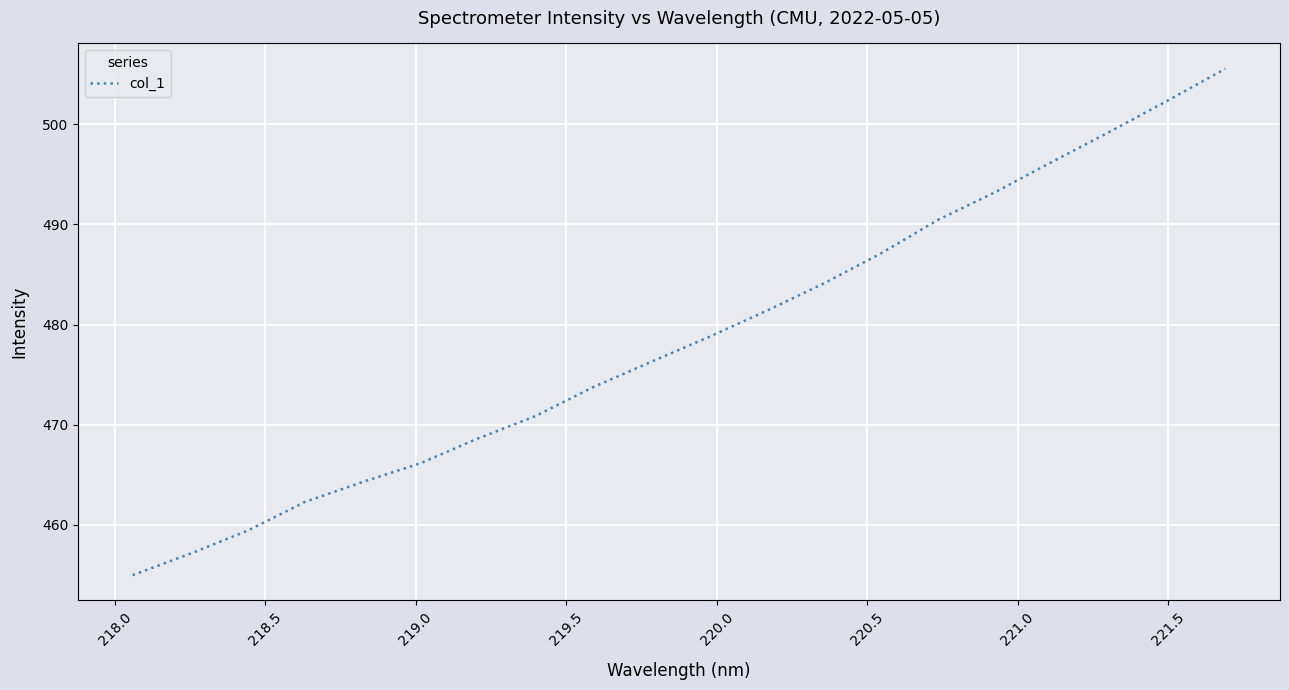

What is the minimum value shown in the chart?

455.0